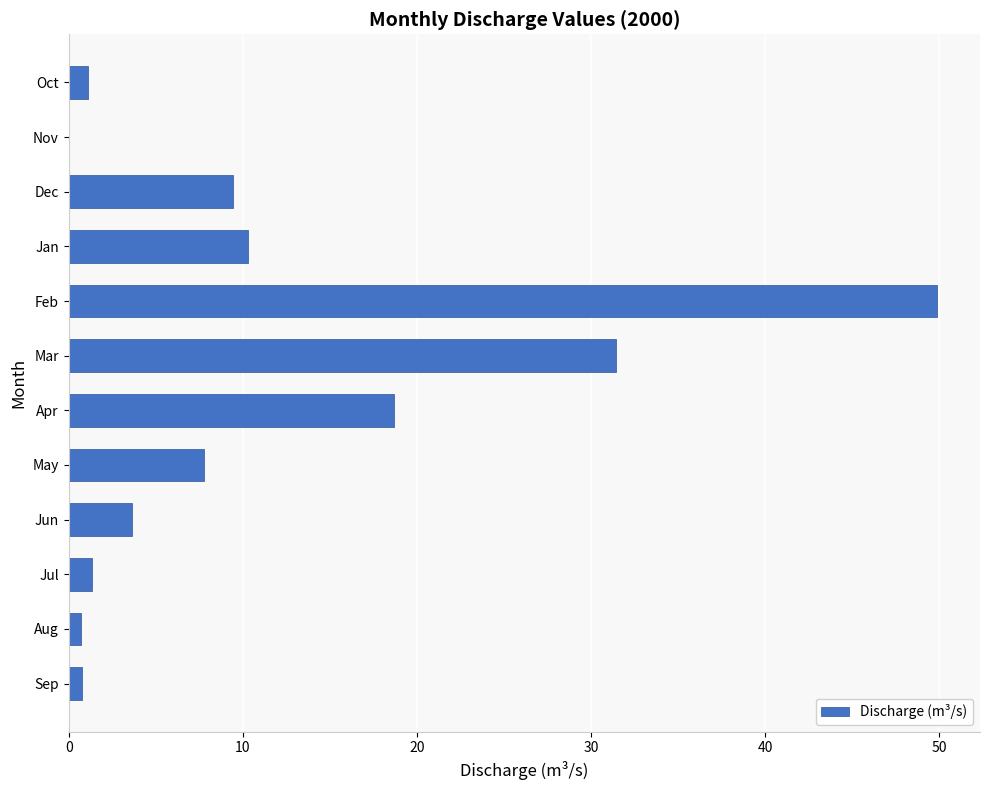

True or false: the data shows 1.1 at Oct.

True